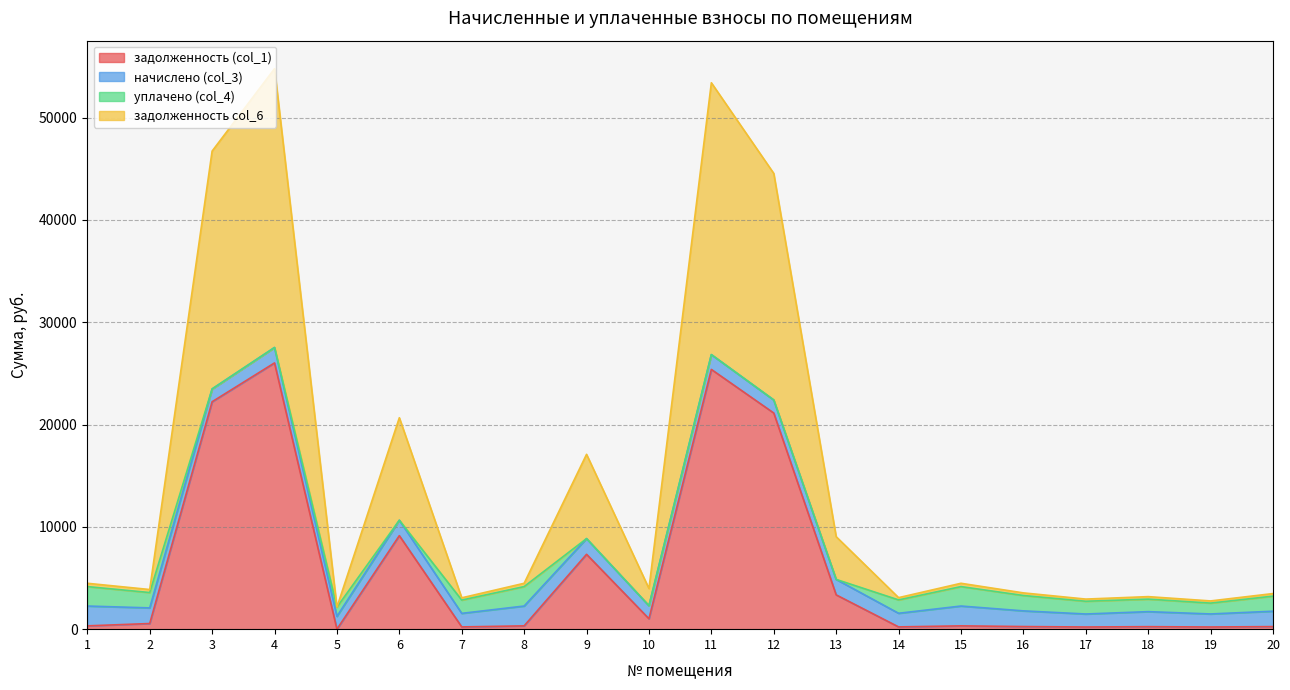

What are all the series names shown in the legend?

задолженность (col_1), начислено (col_3), уплачено (col_4), задолженность col_6